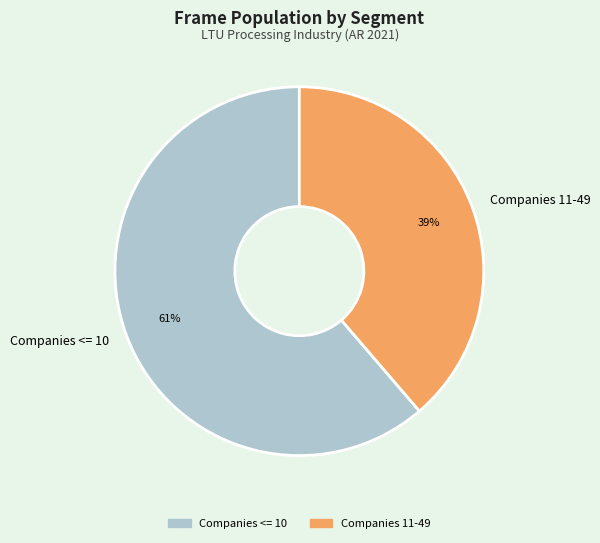

Between Companies <= 10 and Companies 11-49, which is larger?

Companies <= 10